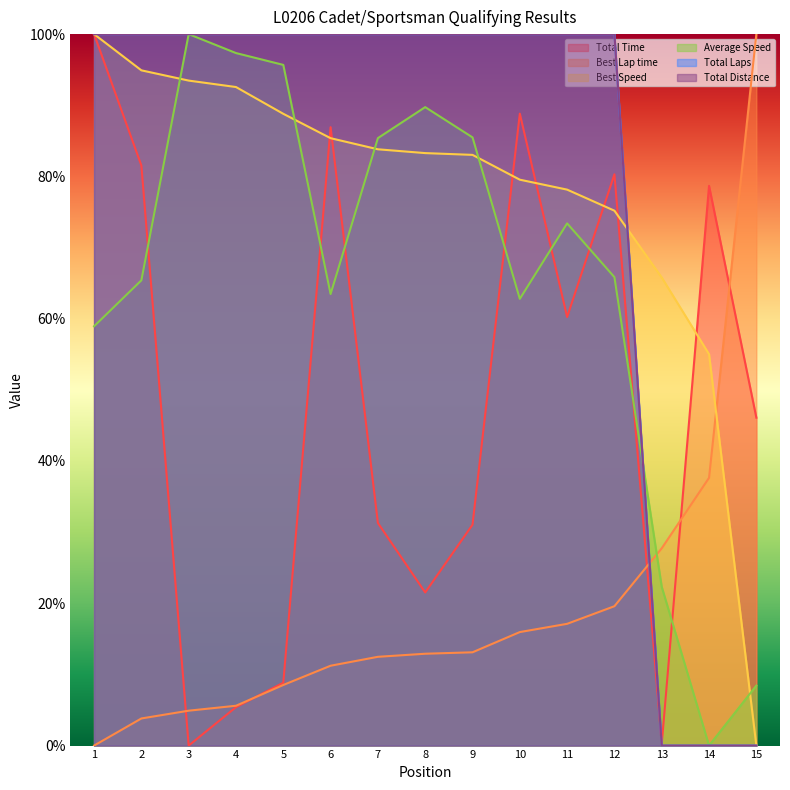

Rank the series by their maximum value, from highest to lowest.

Total Time, Best Lap time, Best Speed, Average Speed, Total Laps, Total Distance